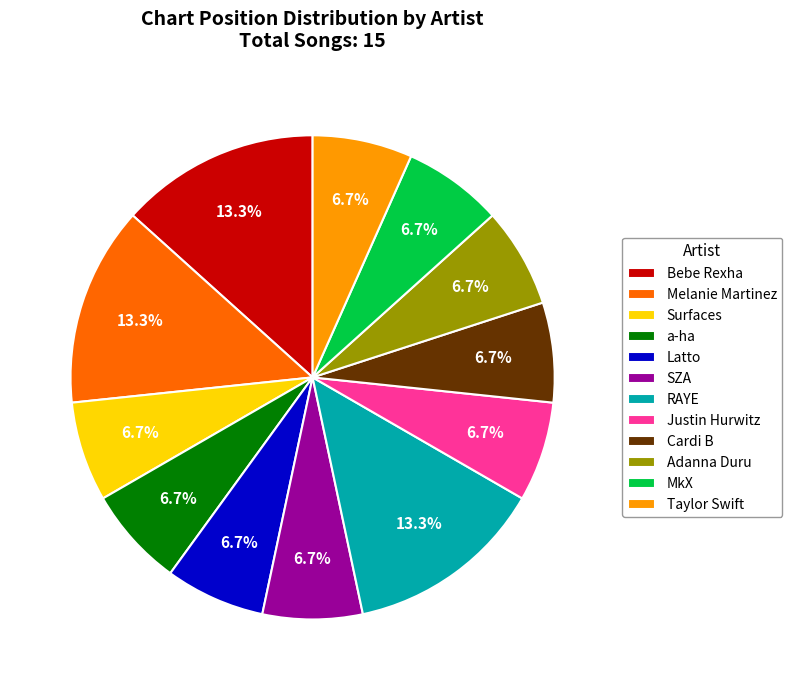

How many slices are in this pie chart?

12